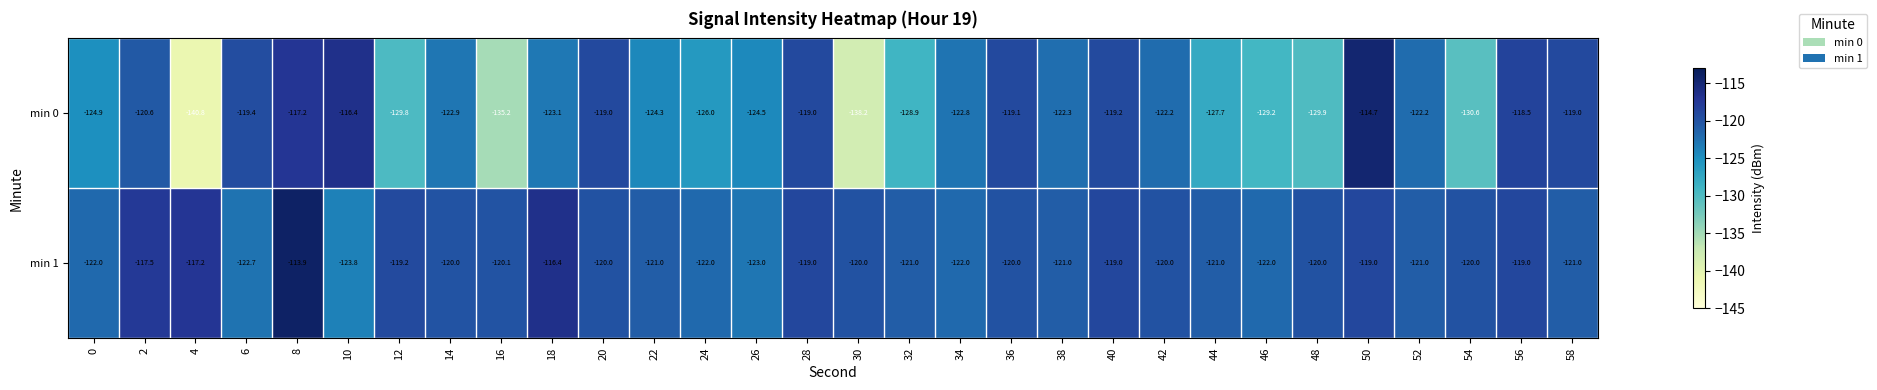

What is the sum of the min 1 values at 22 and 26?

-244.0